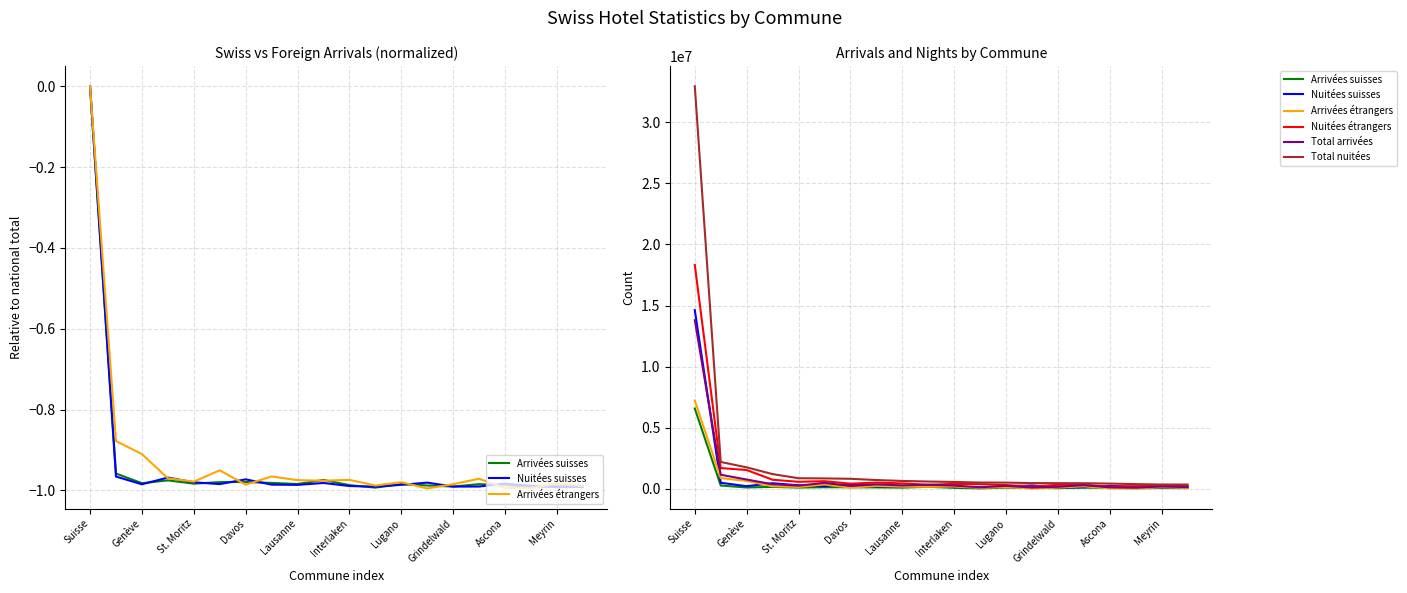

The value of Nuitées suisses at Davos is 462285. True or false?

True